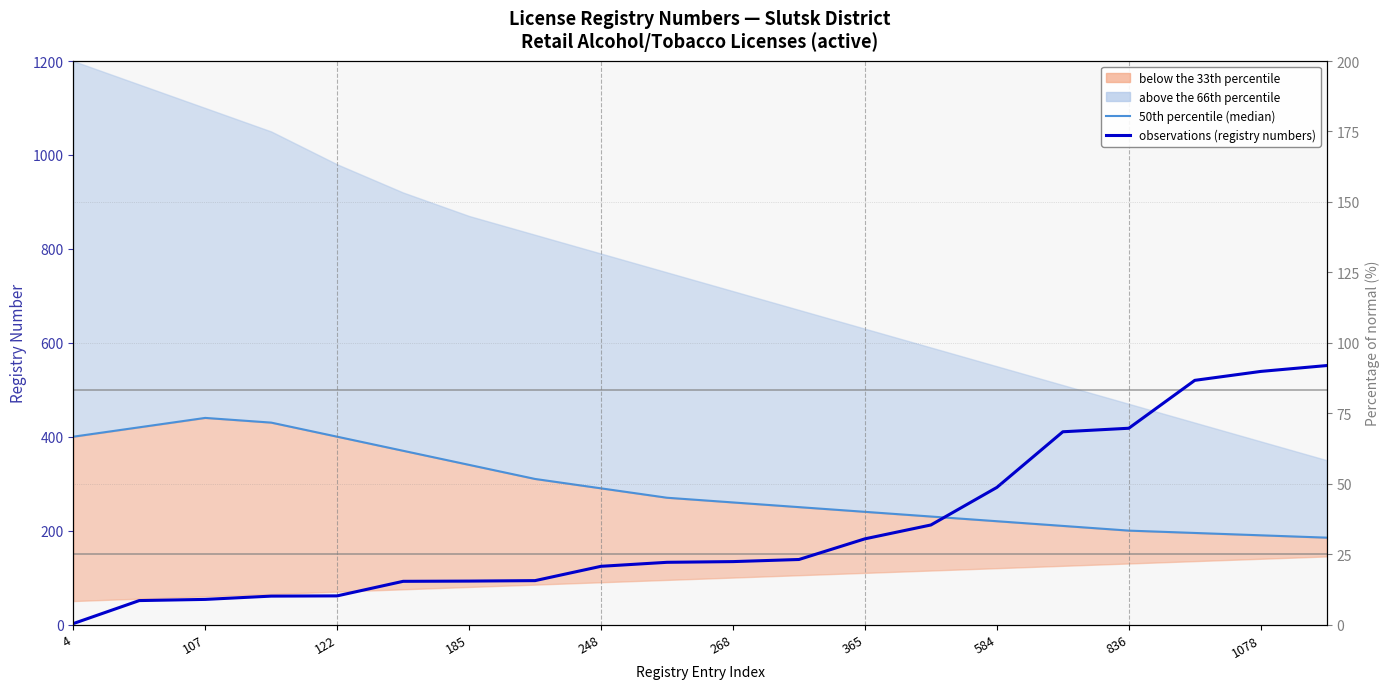

What is the minimum value for observations (registry numbers)?

2.0